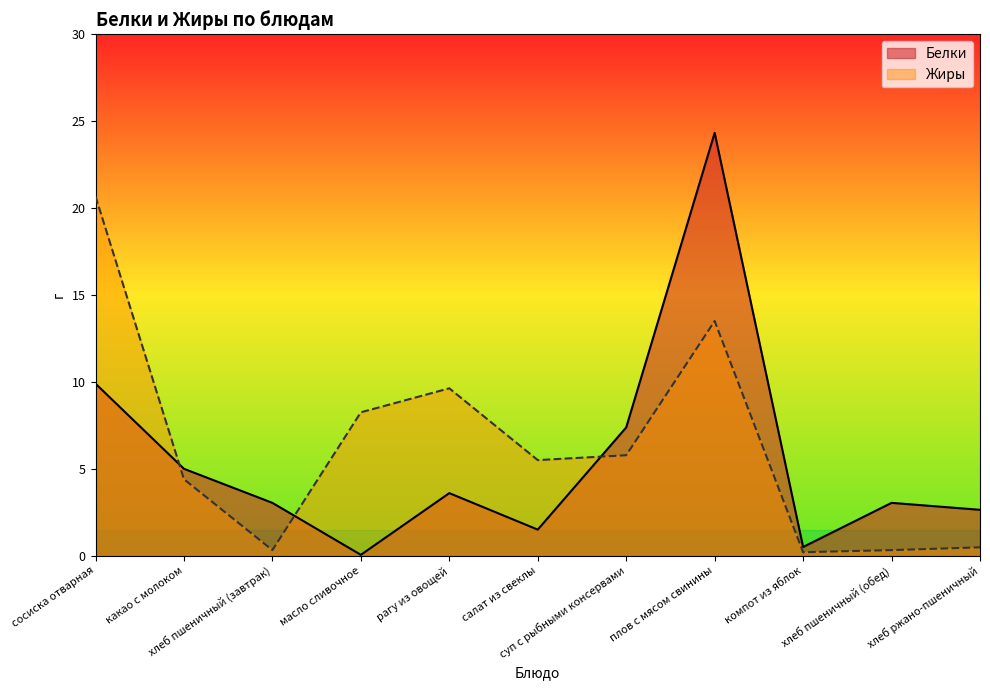

Which category has the lowest value in the Белки series?

масло сливочное